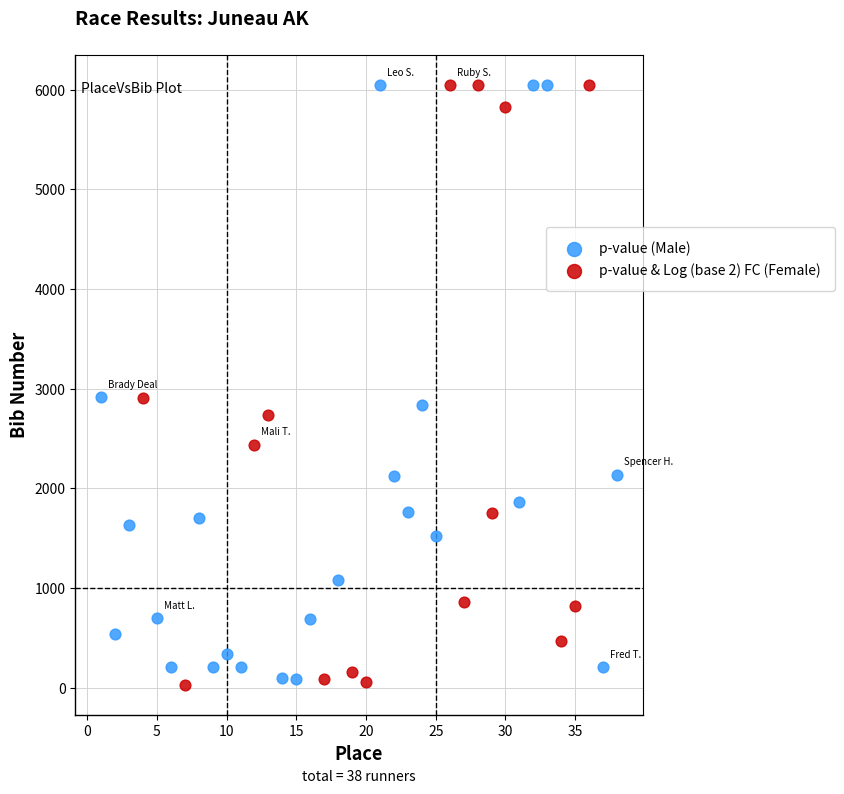

What are all the series names shown in the legend?

p-value (Male), p-value & Log (base 2) FC (Female)